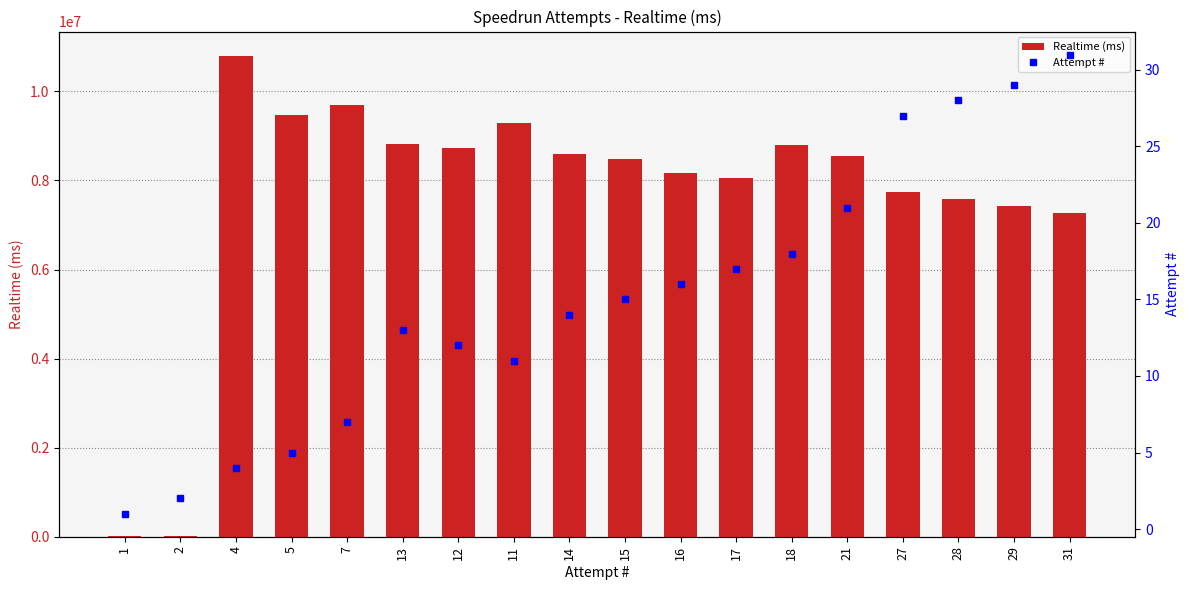

What is the total value across all series at 13?

8822297